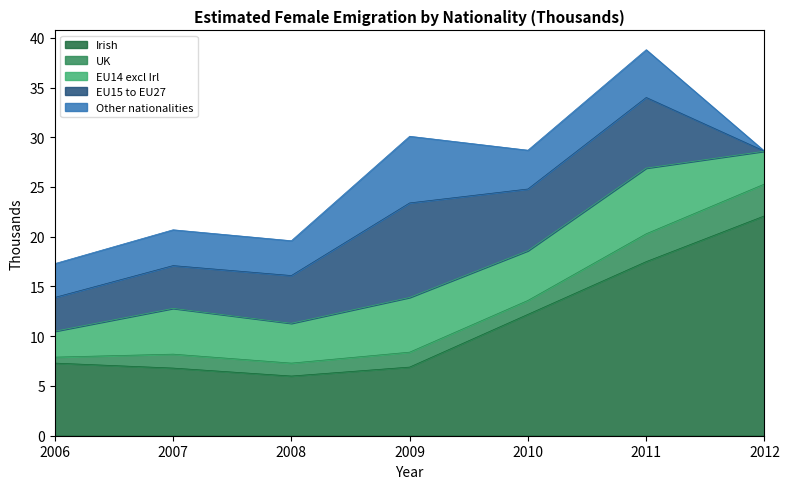

Is it true that EU15 to EU27 equals 4.3 at 2007?

True